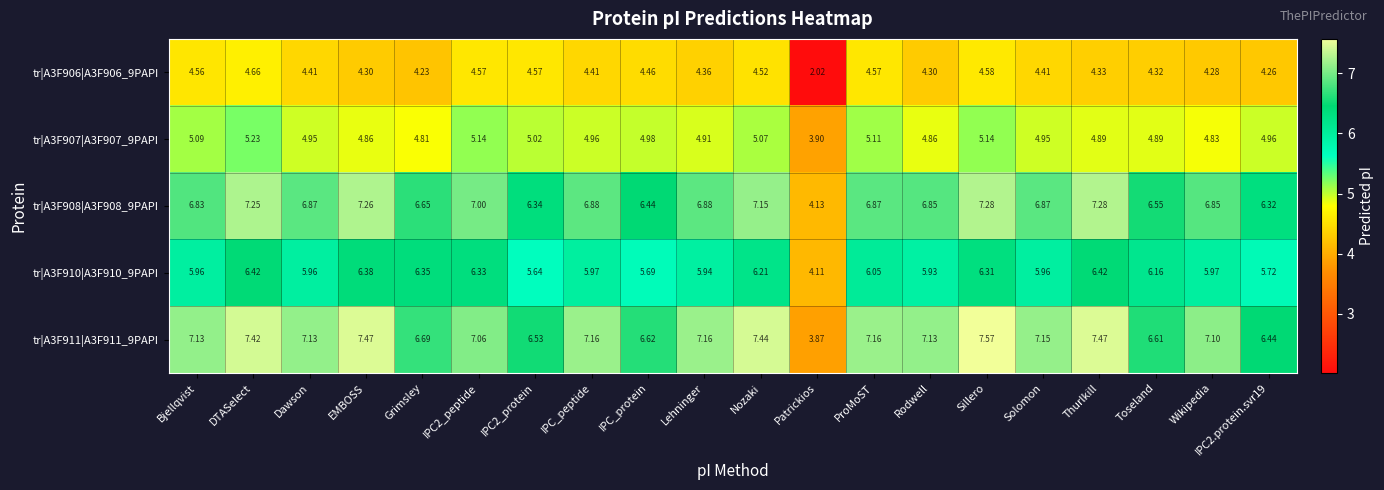

At which category is the sum across all series the highest?

DTASelect